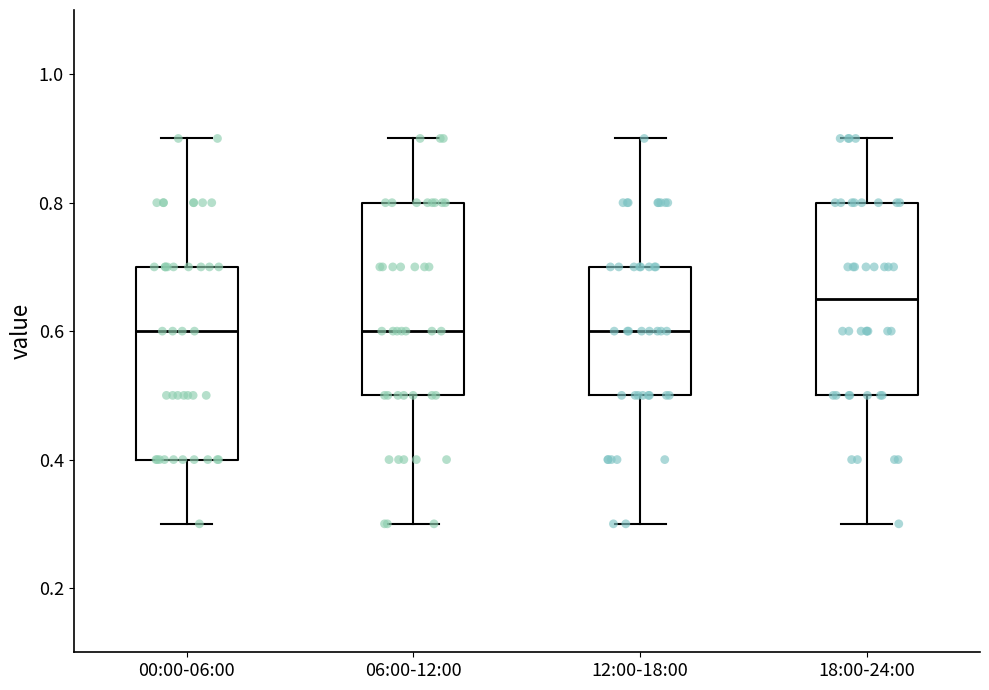

Which box's median line is the highest?

18:00-24:00